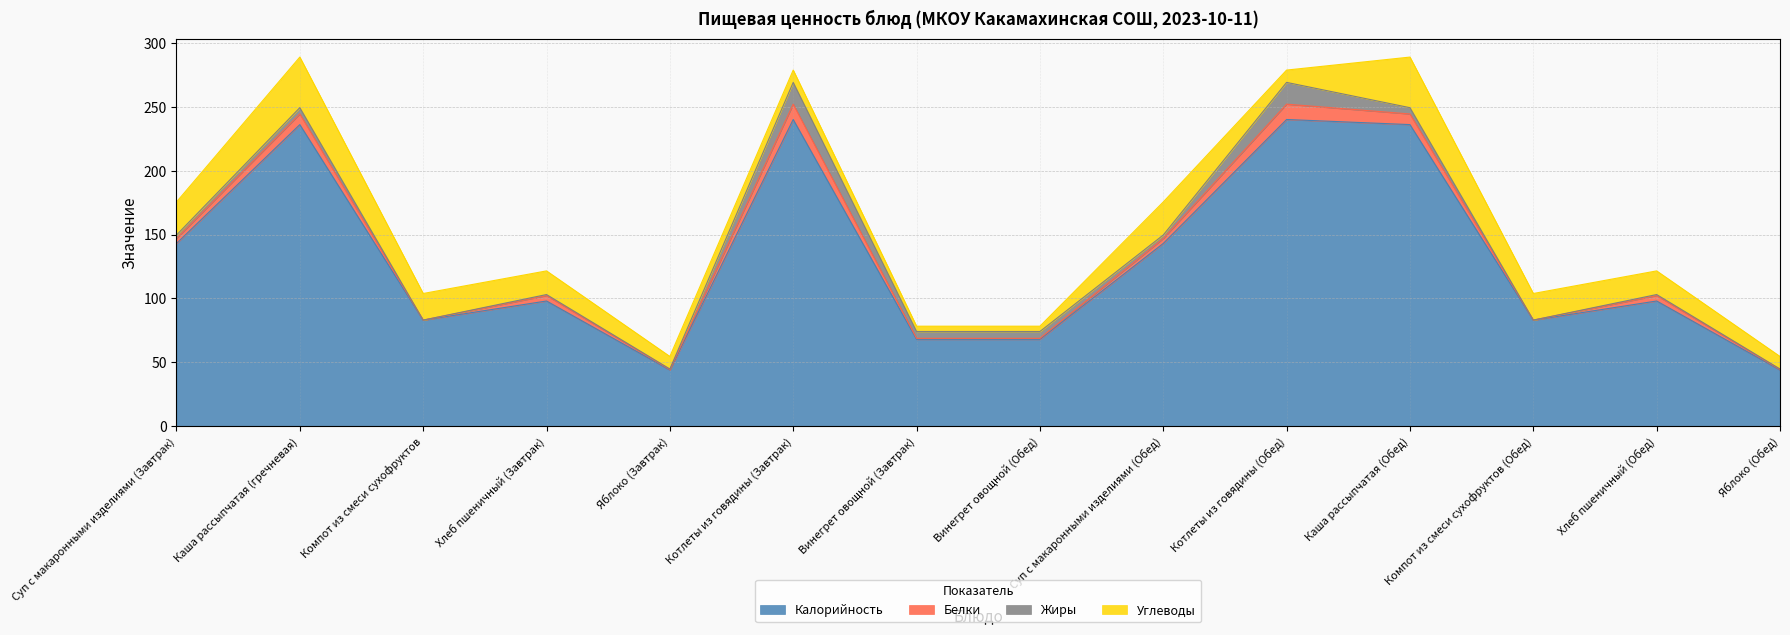

What is the lowest value of the Калорийность series?

44.0